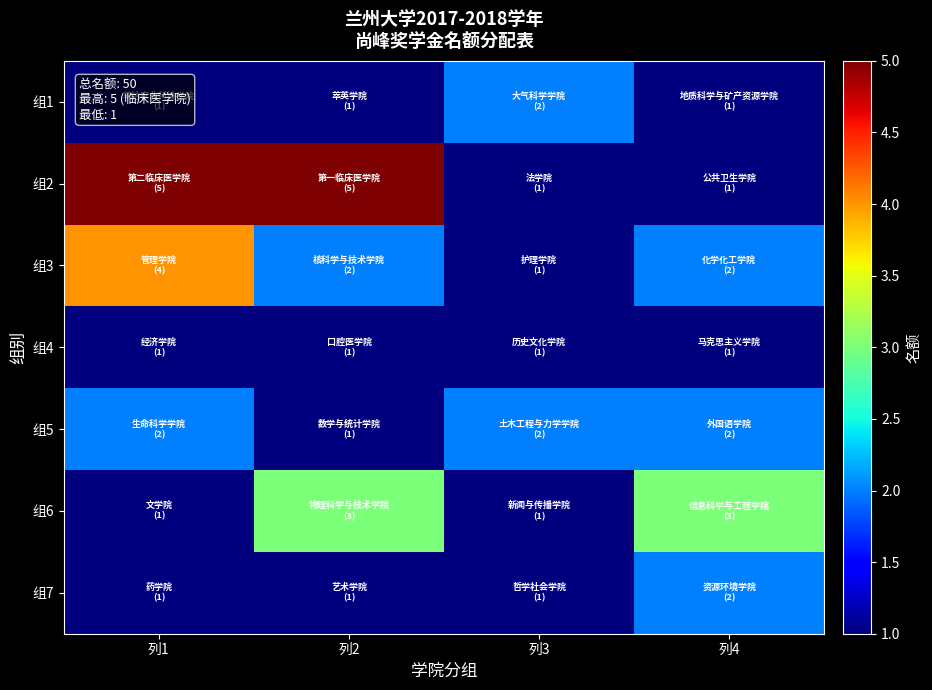

Reading left to right, what are all the values shown in this chart?

组1: 列1=1	列2=1	列3=2	列4=1
组2: 列1=5	列2=5	列3=1	列4=1
组3: 列1=4	列2=2	列3=1	列4=2
组4: 列1=1	列2=1	列3=1	列4=1
组5: 列1=2	列2=1	列3=2	列4=2
组6: 列1=1	列2=3	列3=1	列4=3
组7: 列1=1	列2=1	列3=1	列4=2